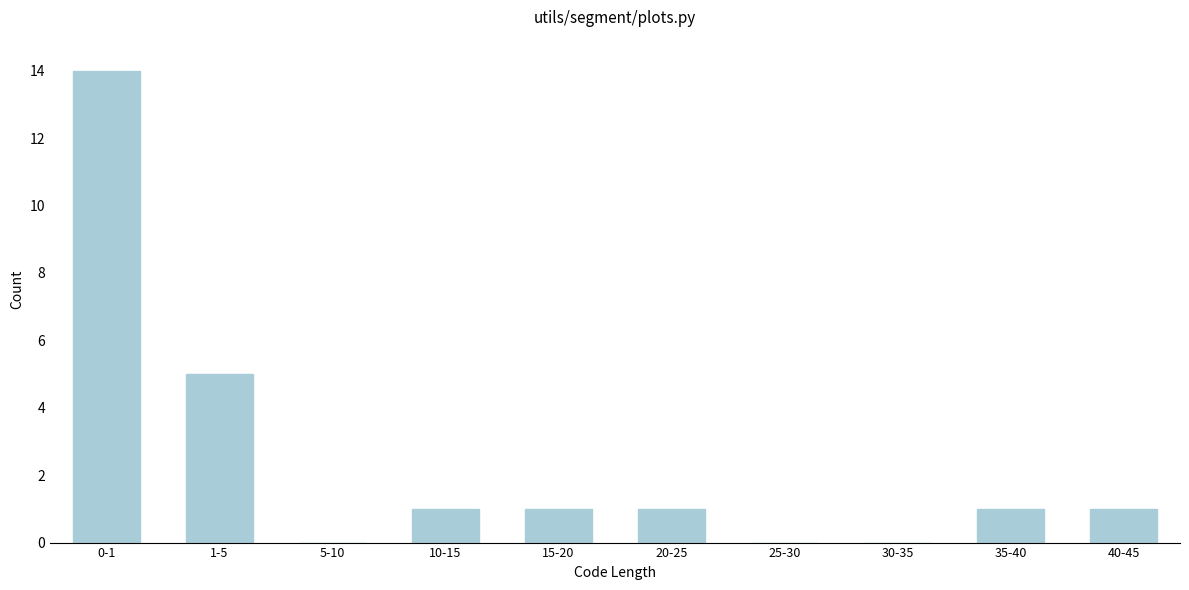

Reading left to right, extract all data points from this chart.

0-1=14	1-5=5	5-10=0	10-15=1	15-20=1	20-25=1	25-30=0	30-35=0	35-40=1	40-45=1